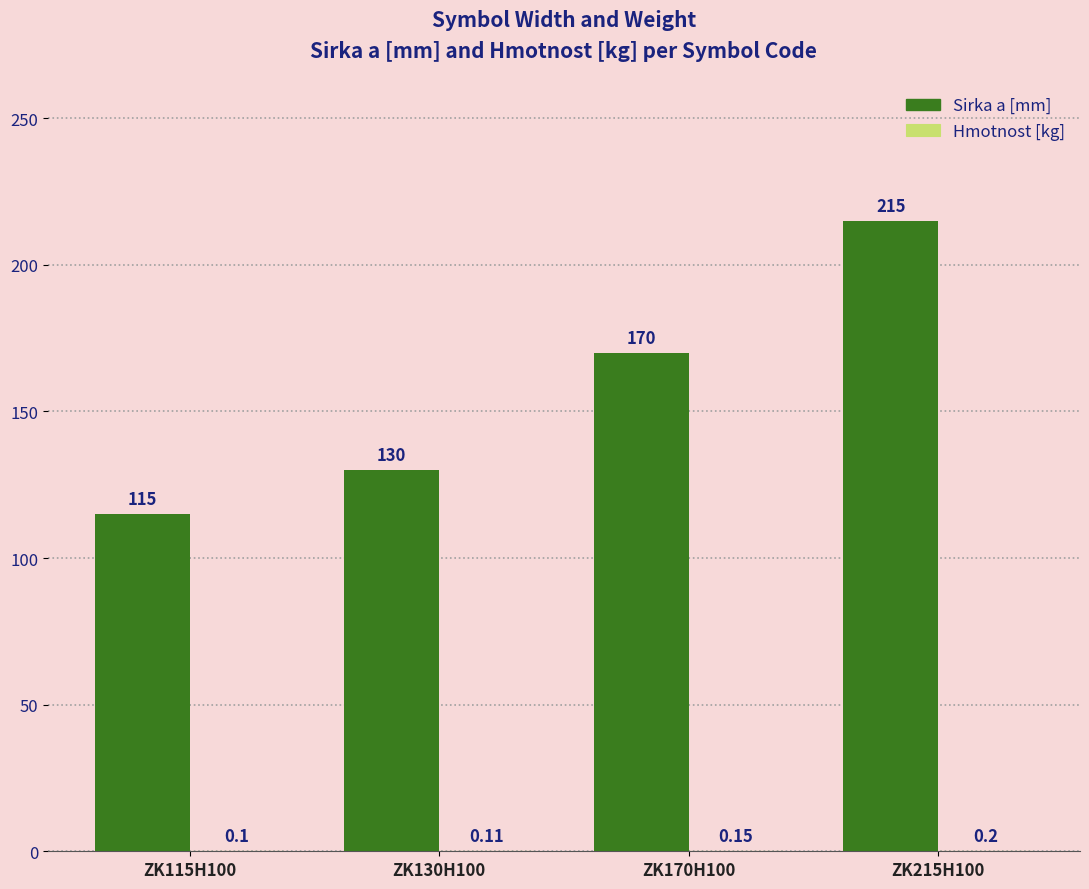

What is the sum of the Sirka a [mm] values at ZK170H100 and ZK215H100?

385.0